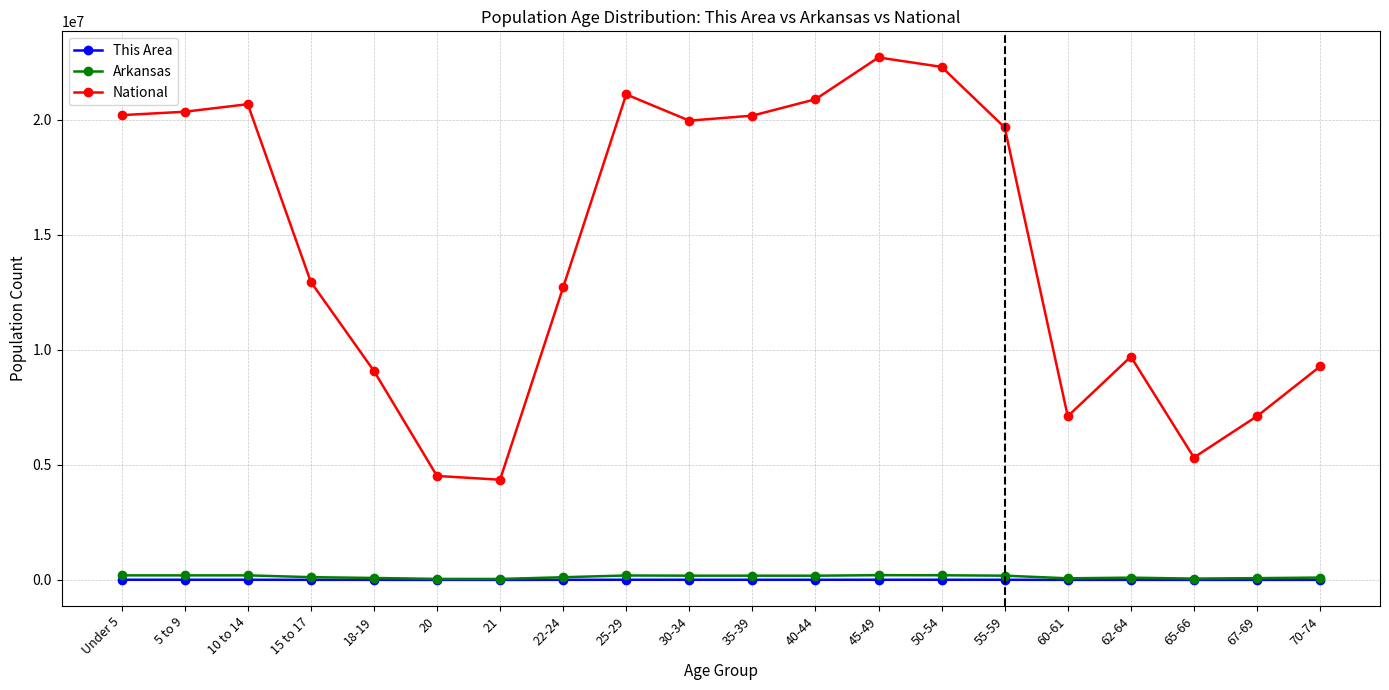

Is this an area chart (filled region under the line)?

No